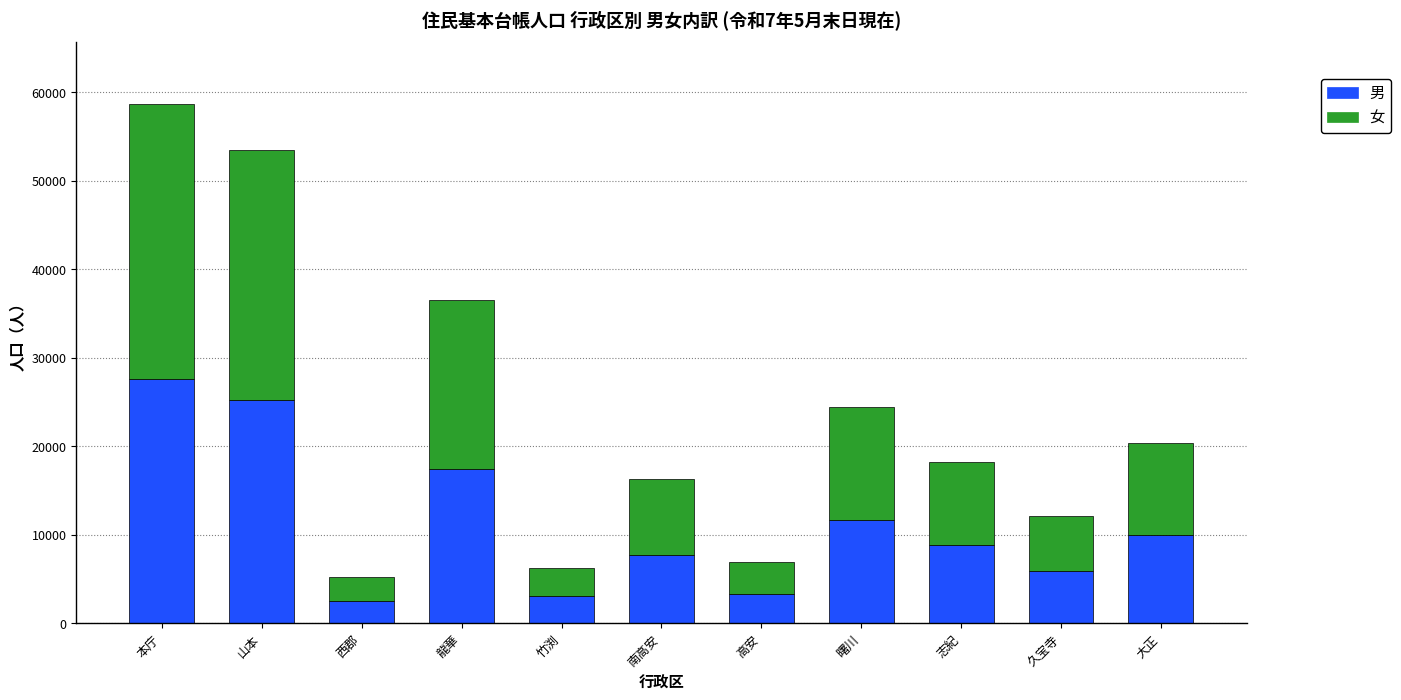

What is the maximum value for 男?

27565